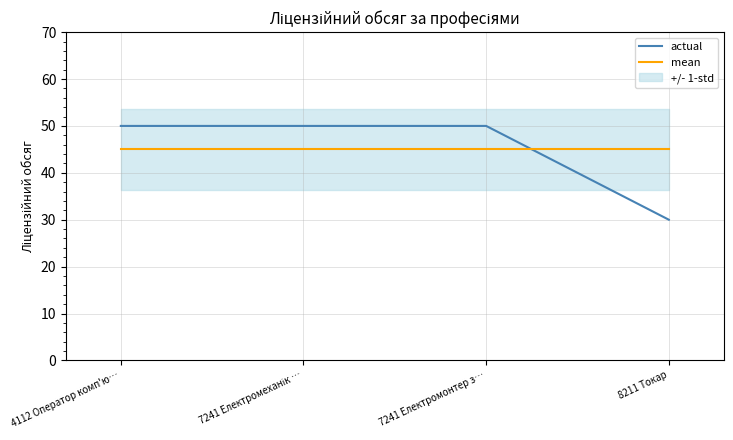

At how many categories does at least one series exceed 49?

3